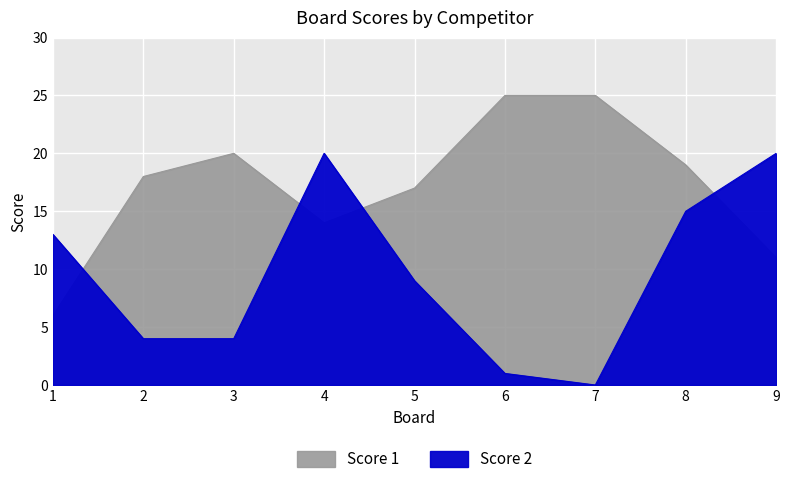

Which category has the lowest value in the Score 1 series?

1